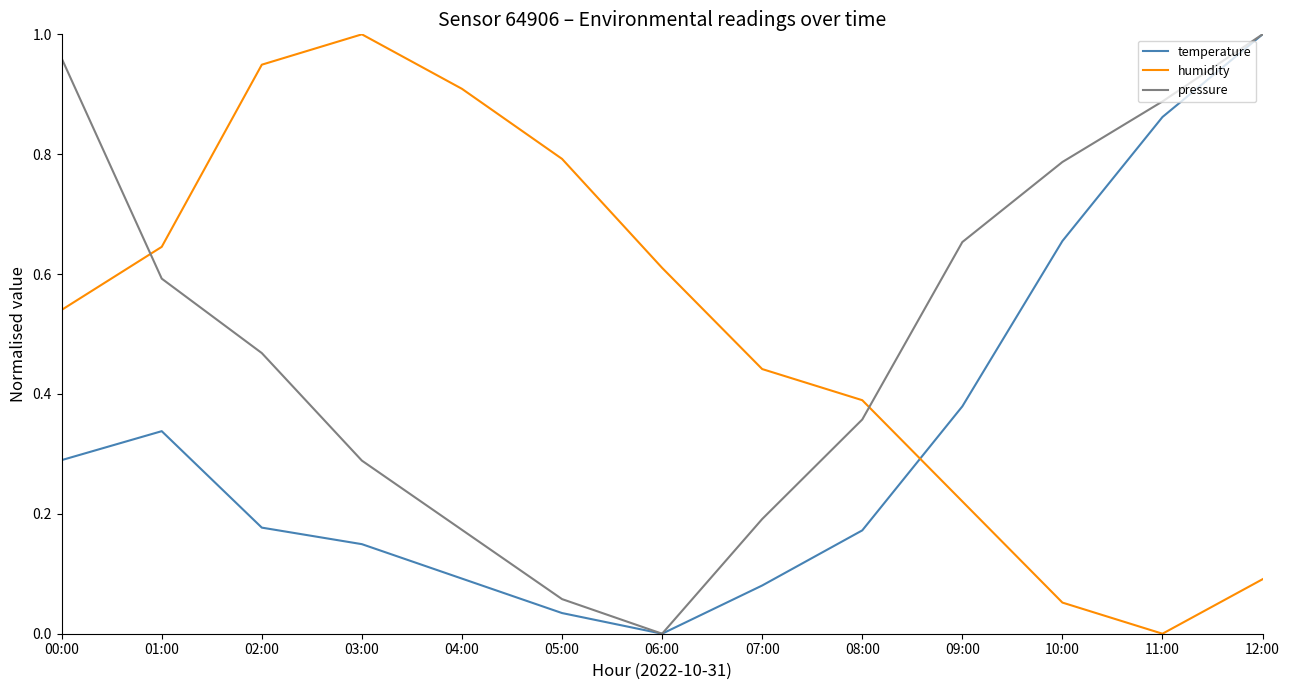

Is the value of humidity at 11:00 greater than the value of pressure at 11:00?

No